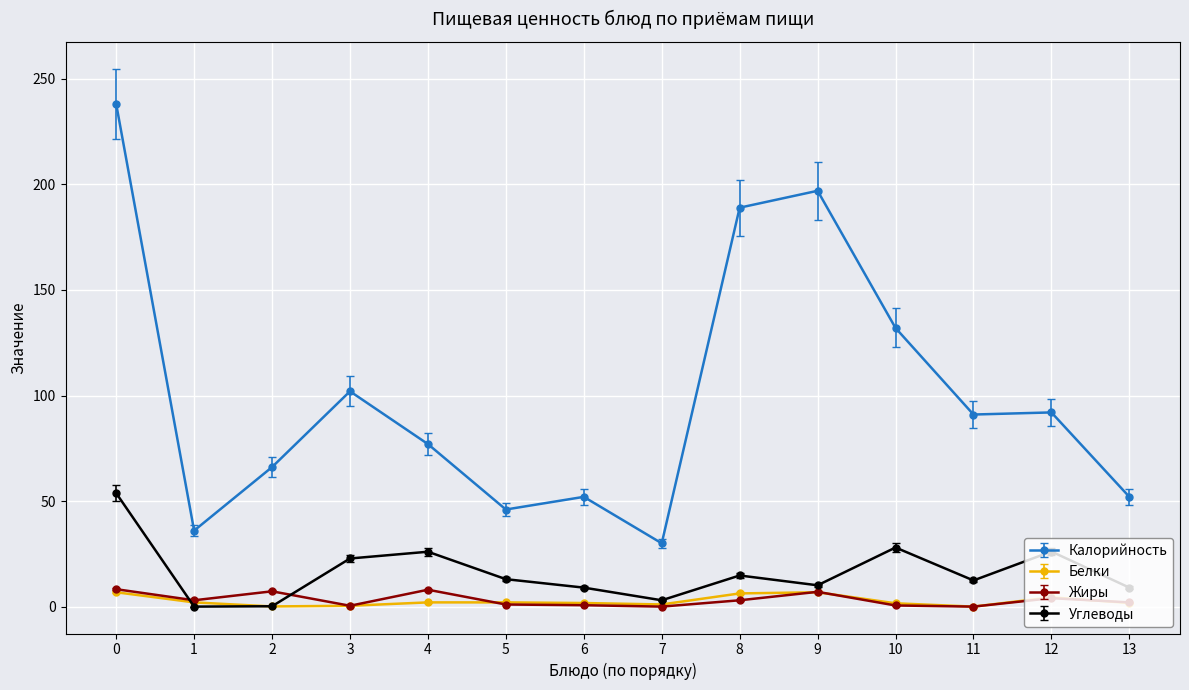

Which series has the widest spread of values?

Калорийность